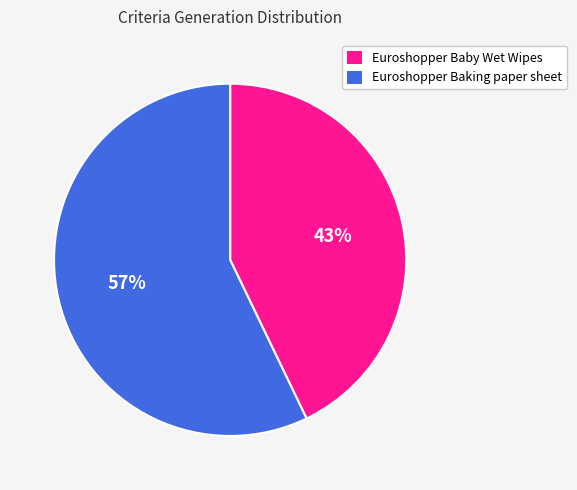

What is the largest slice in the pie chart?

Euroshopper Baking paper sheet